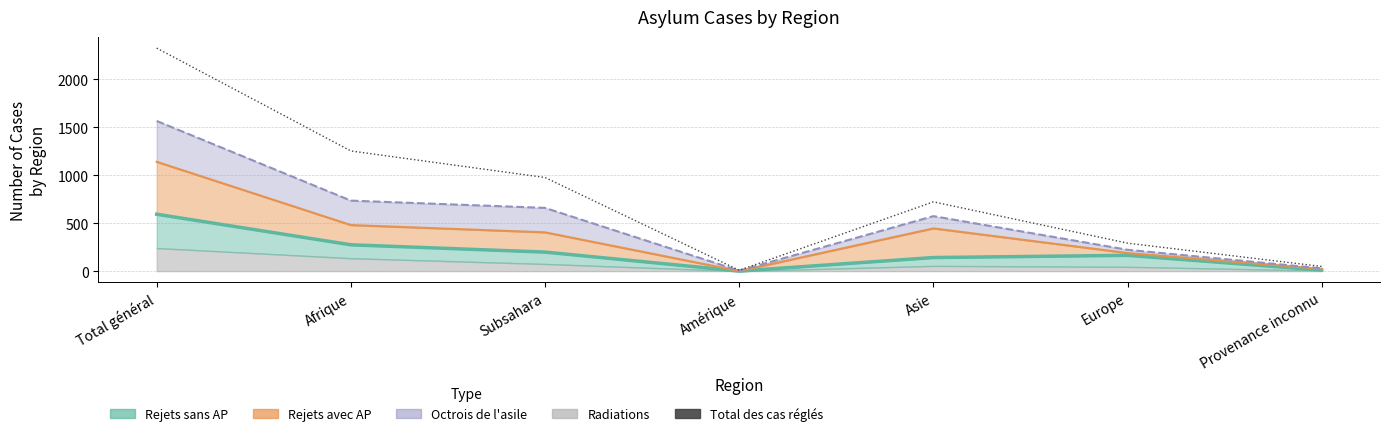

How many lines are shown in the chart?

1